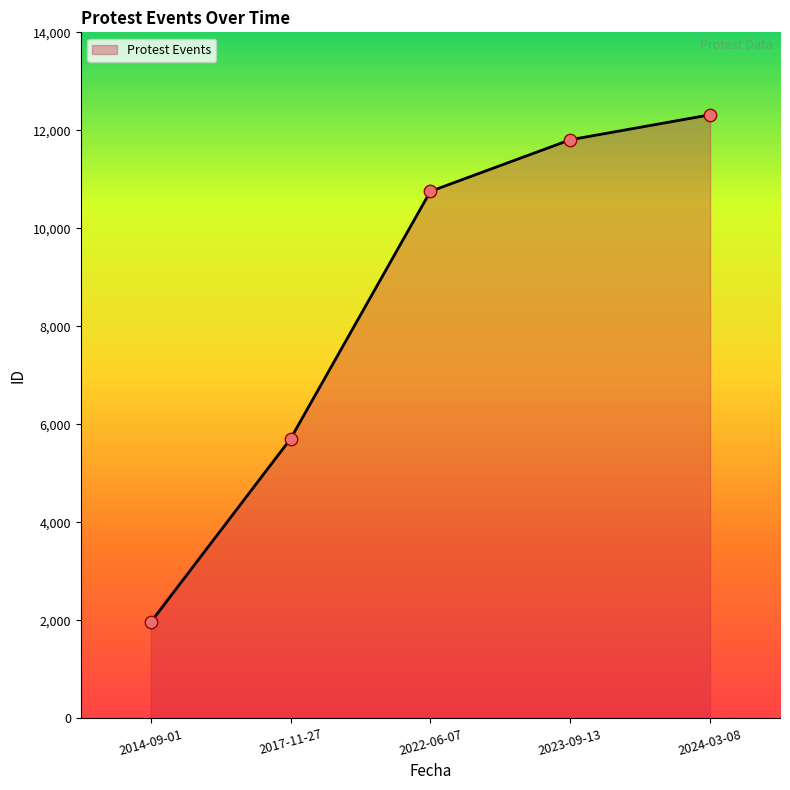

Between 2014-09-01 and 2023-09-13, which is larger?

2023-09-13